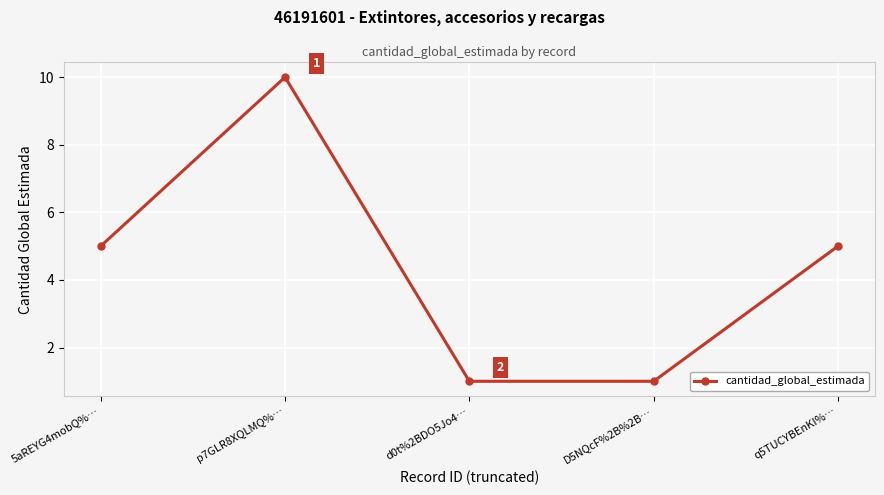

What is the smallest value displayed?

1